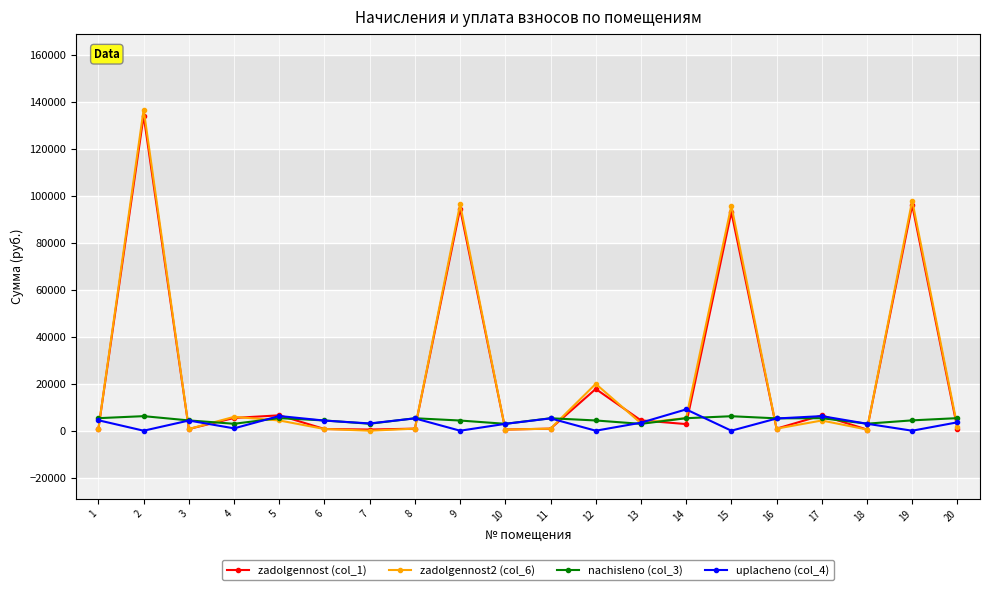

What is the difference between the second highest and second lowest values in the zadolgennost2 (col_6) series?

97461.9